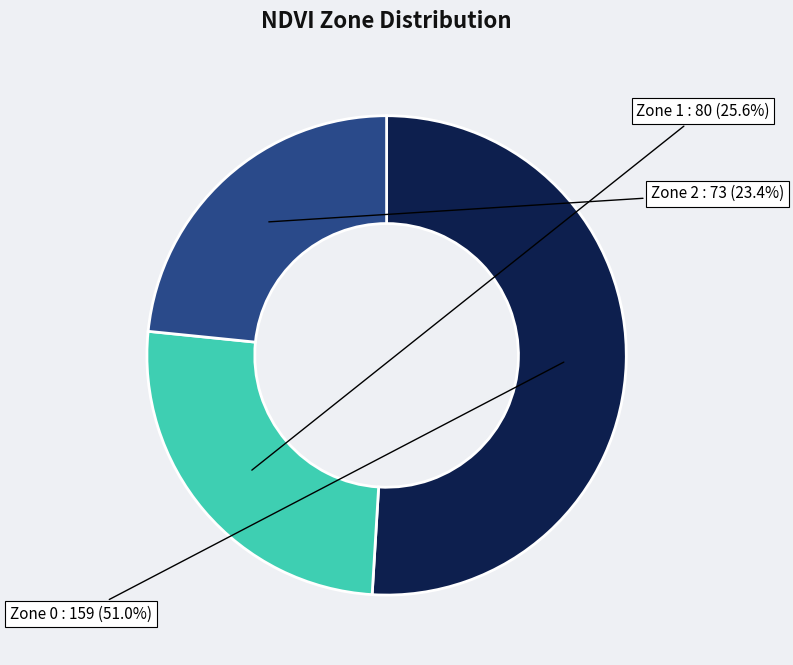

How many slices are in this pie chart?

3